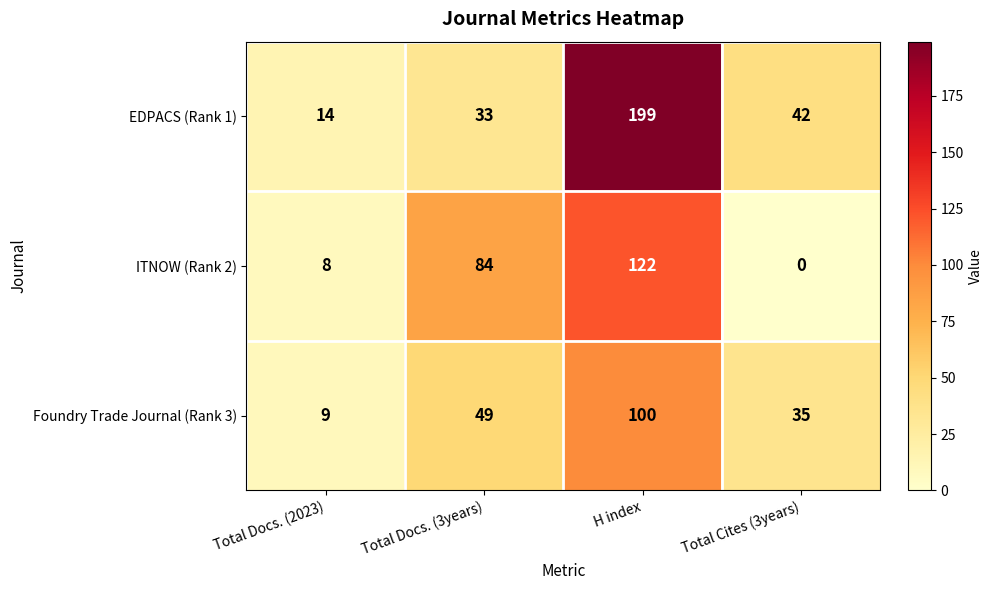

Reading left to right, list all the values displayed in this chart.

EDPACS (Rank 1): 14	33	199	42
ITNOW (Rank 2): 8	84	122	0
Foundry Trade Journal (Rank 3): 9	49	100	35